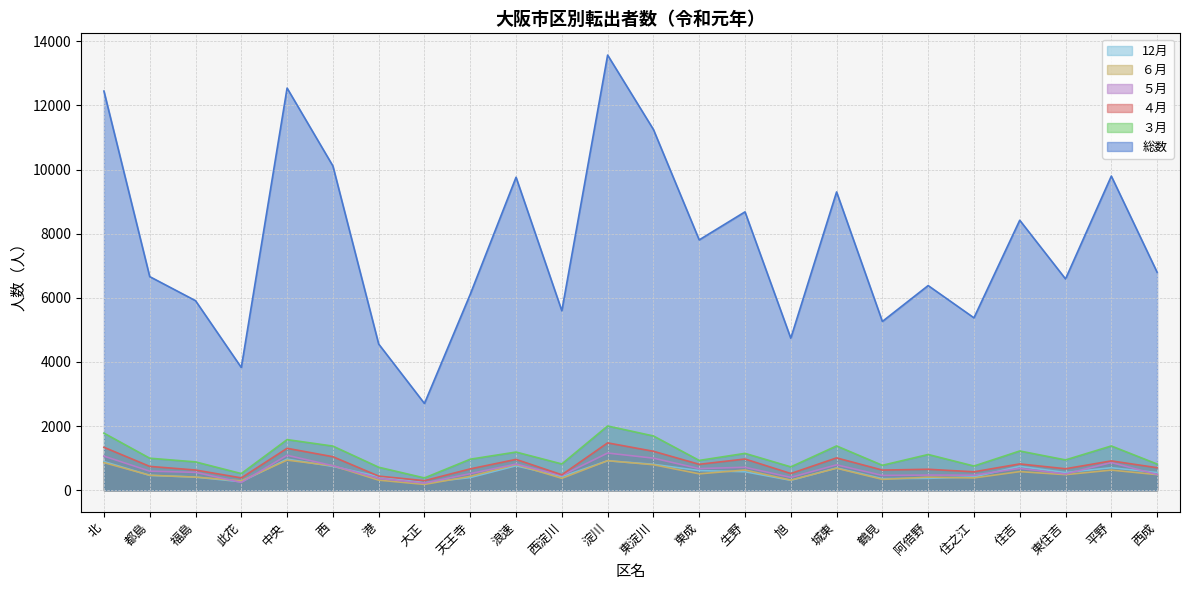

What are all the series names shown in the legend?

12月, ６月, ５月, ４月, ３月, 総数